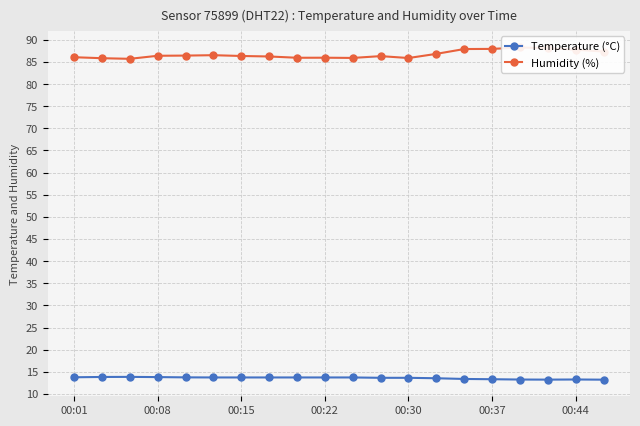

The value of Temperature (°C) at 00:22 is 13.7. True or false?

True